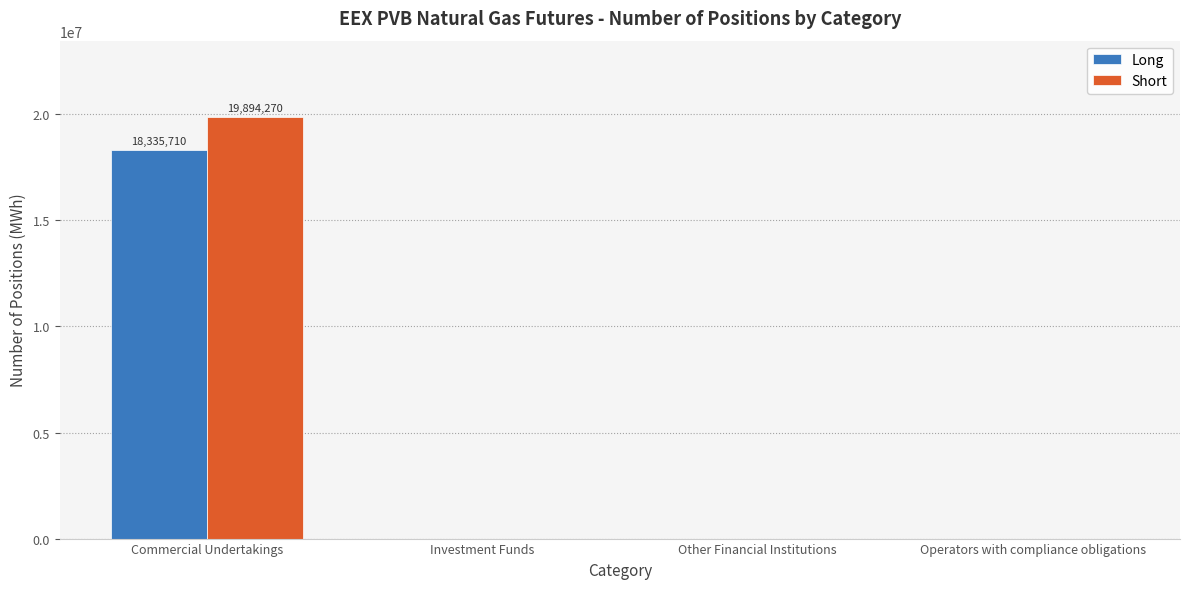

What is the sum of all Long values?

18335710